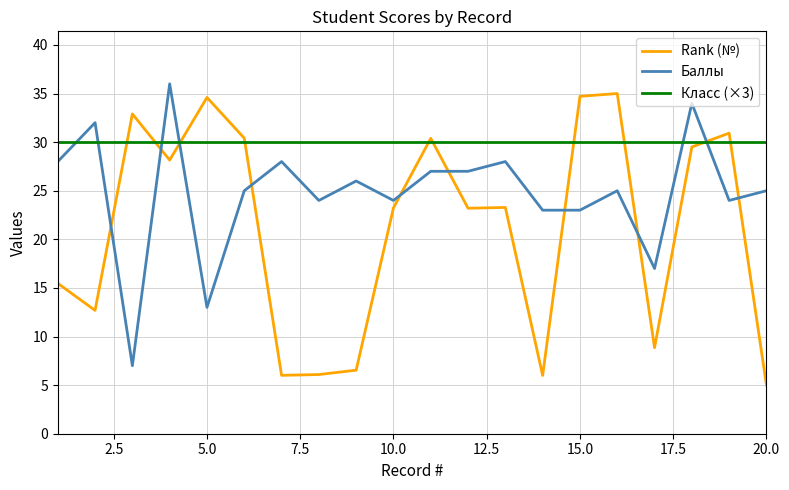

Rank the series by their average value, from highest to lowest.

Класс (×3), Баллы, Rank (№)